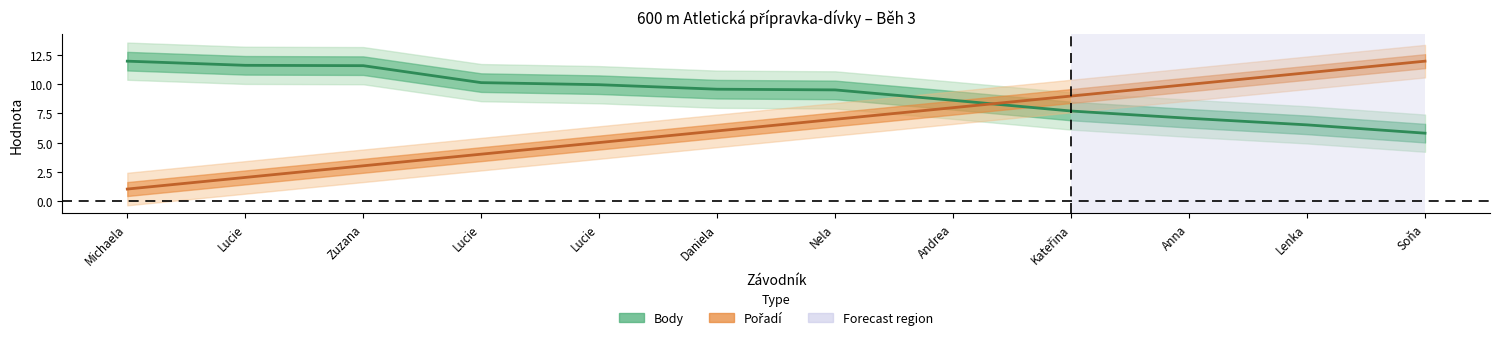

The Body (mean) series shows 13.2 at Nela. True or false?

False